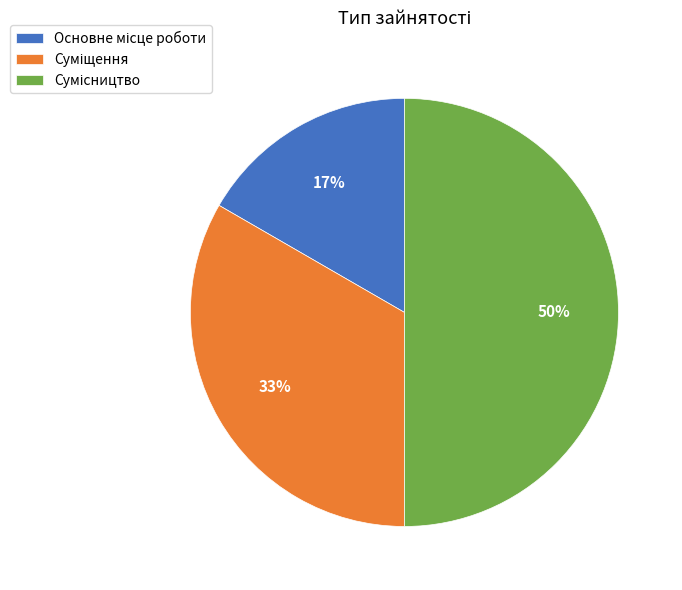

To the nearest percent, what is the difference between the largest and smallest slice percentages?

33%